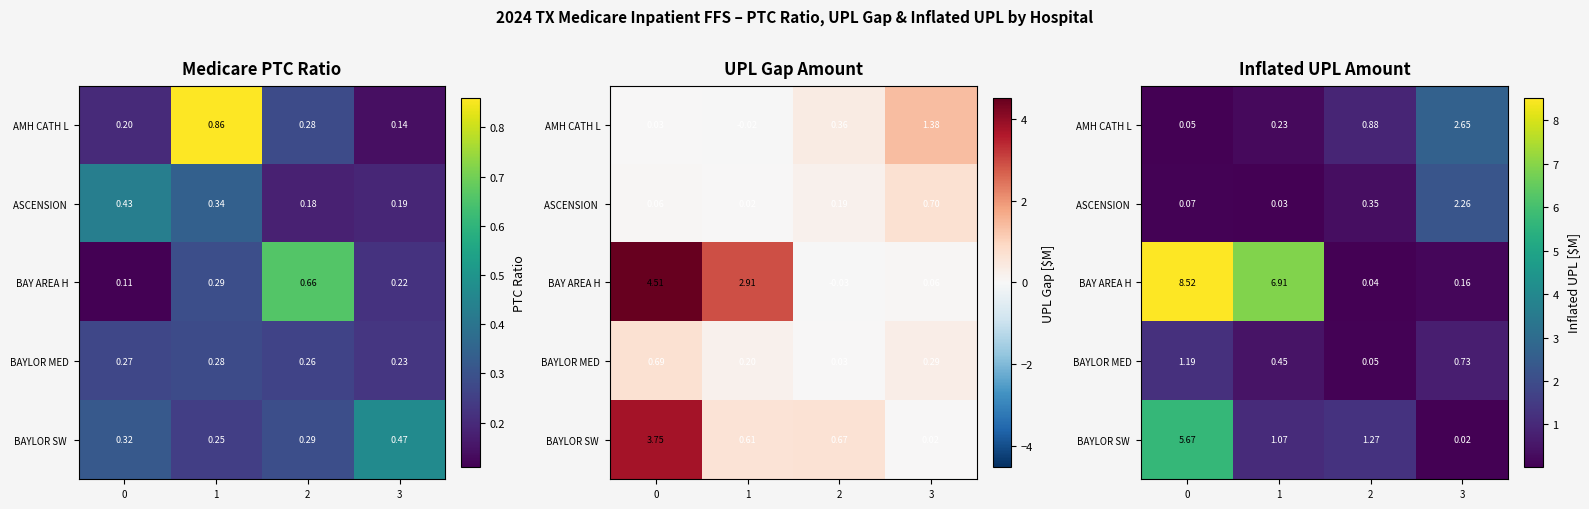

What is the spread (max minus min) of values at 3?

2.6